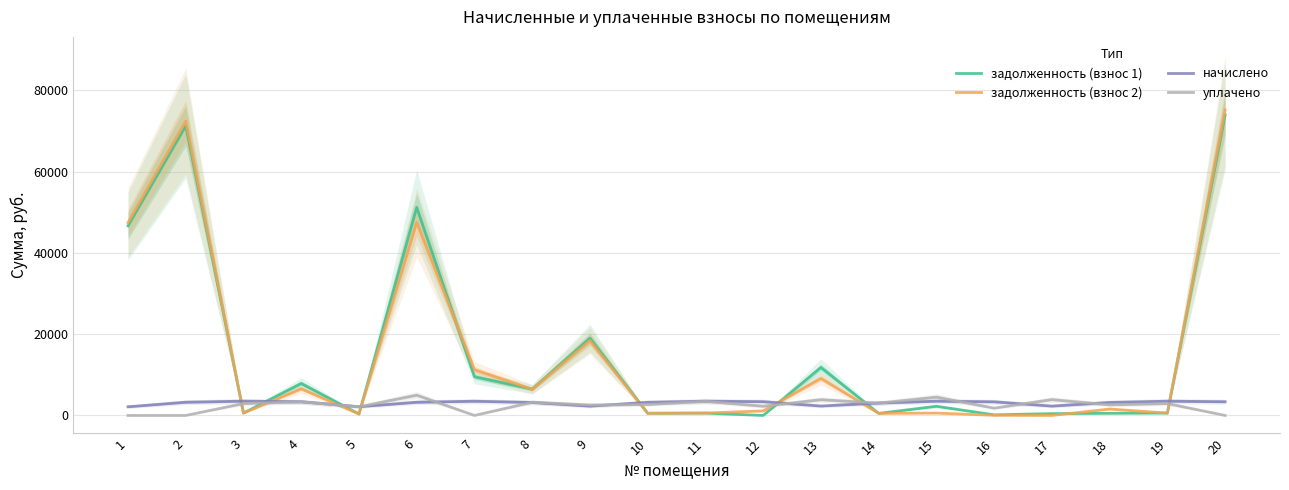

Where do уплачено and задолженность (взнос 2) first cross each other?

2 and 3